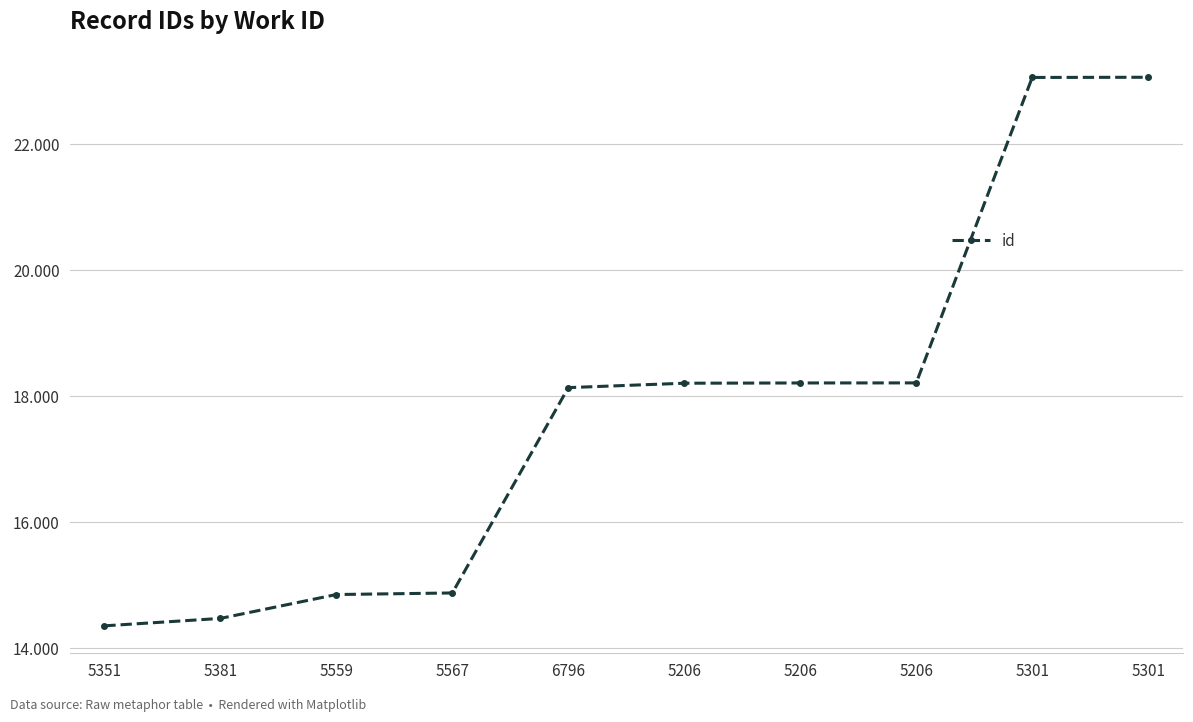

Rank the categories by value from highest to lowest.

5301, 5301, 5206, 5206, 5206, 6796, 5567, 5559, 5381, 5351